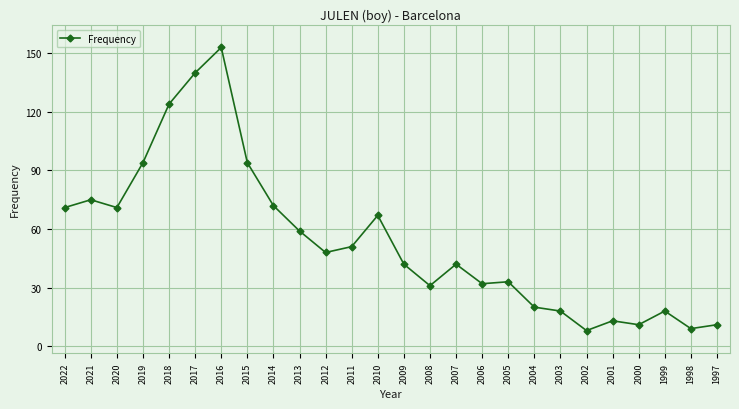

What is the change in value from 2013 to 2012?

-11